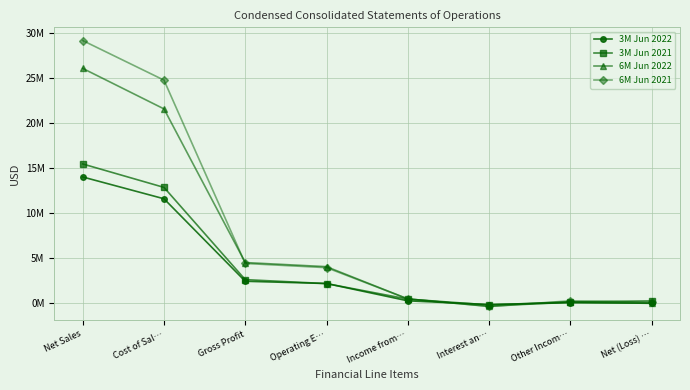

Reading left to right, what are all the values shown in this chart?

3M Jun 2022: 14008000	11586000	2422000	2172000	250000	-163000	32000	-7000
3M Jun 2021: 15453000	12850000	2603000	2163000	440000	-208000	132000	239000
6M Jun 2022: 26070000	21570000	4500000	4043000	457000	-361000	120000	-35000
6M Jun 2021: 29165000	24765000	4400000	3933000	467000	-380000	250000	87000